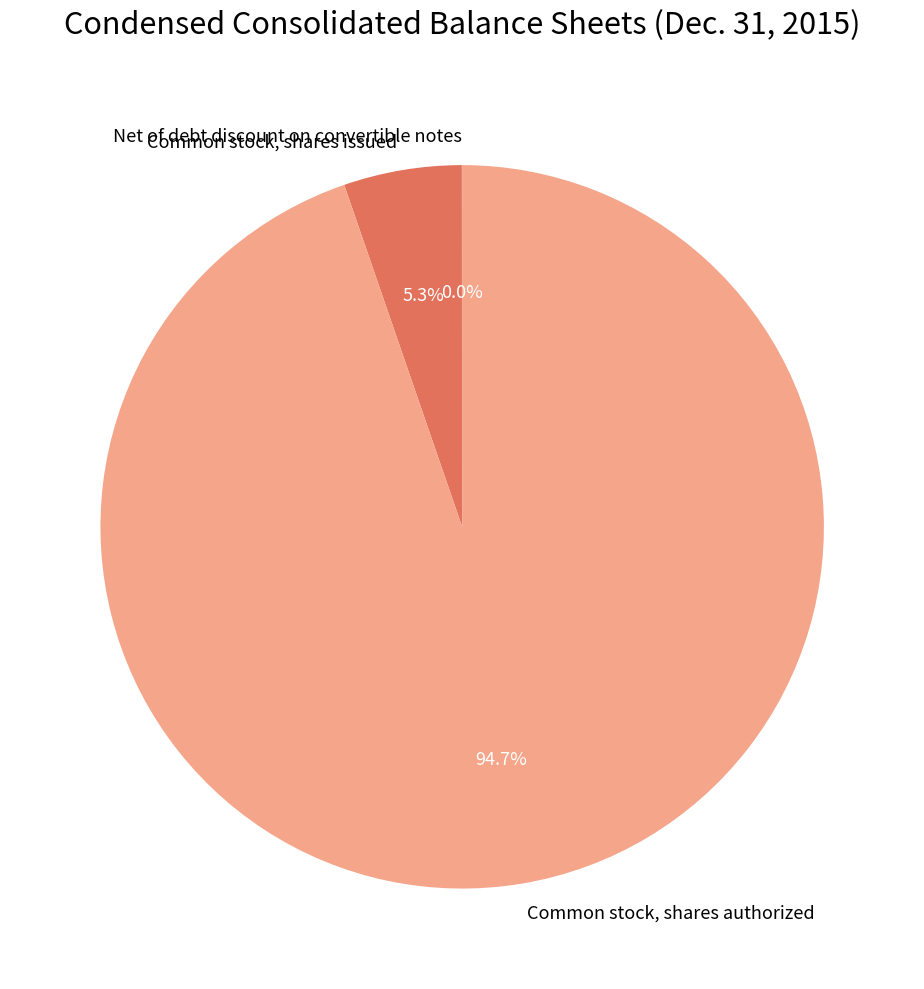

Is there a majority slice in this chart?

Yes